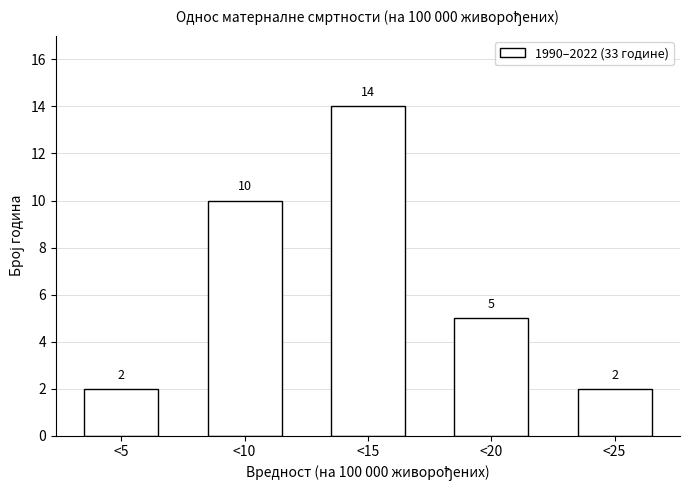

Reading right to left, transcribe all the data shown in this chart.

<25=2	<20=5	<15=14	<10=10	<5=2